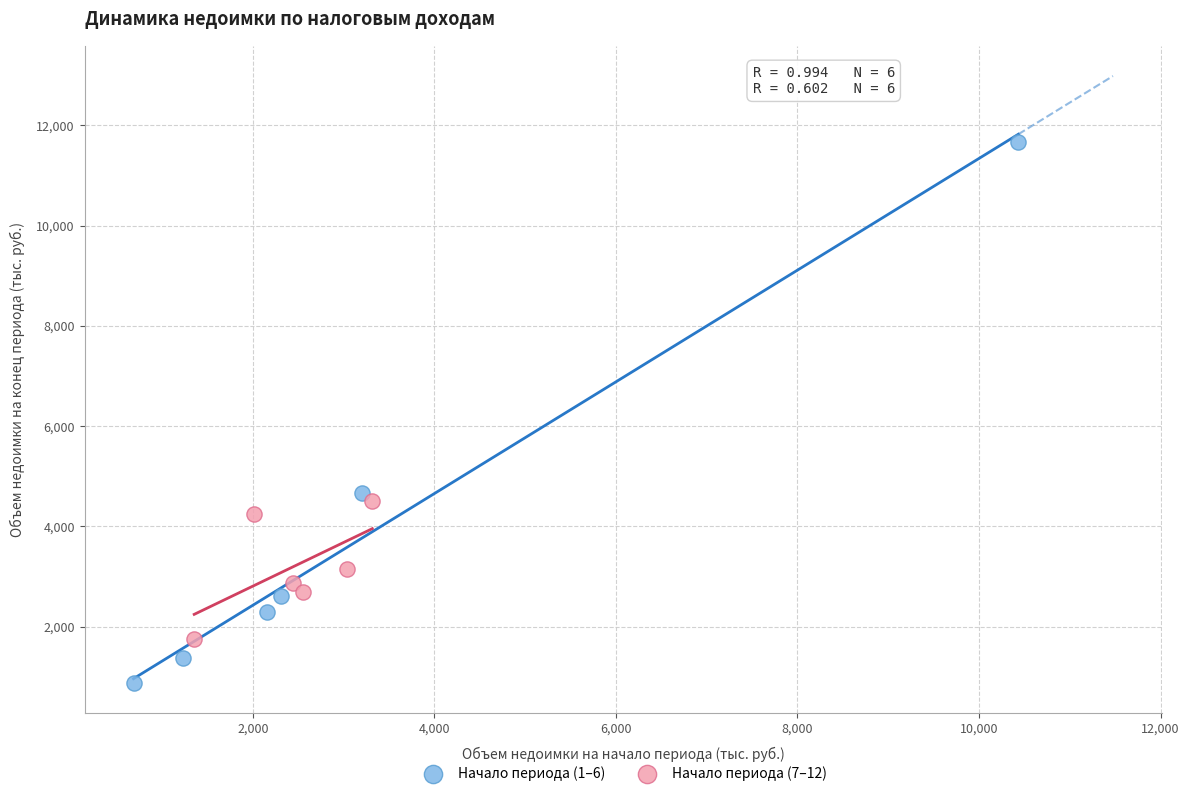

Which series contains the lowest Y value?

Начало периода (1–6)